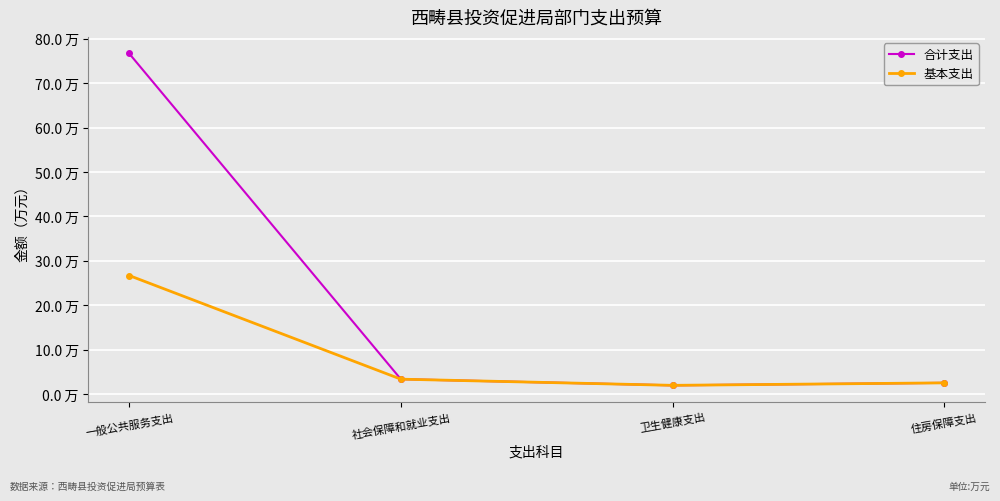

What is the label of the 1st point from the right?

住房保障支出